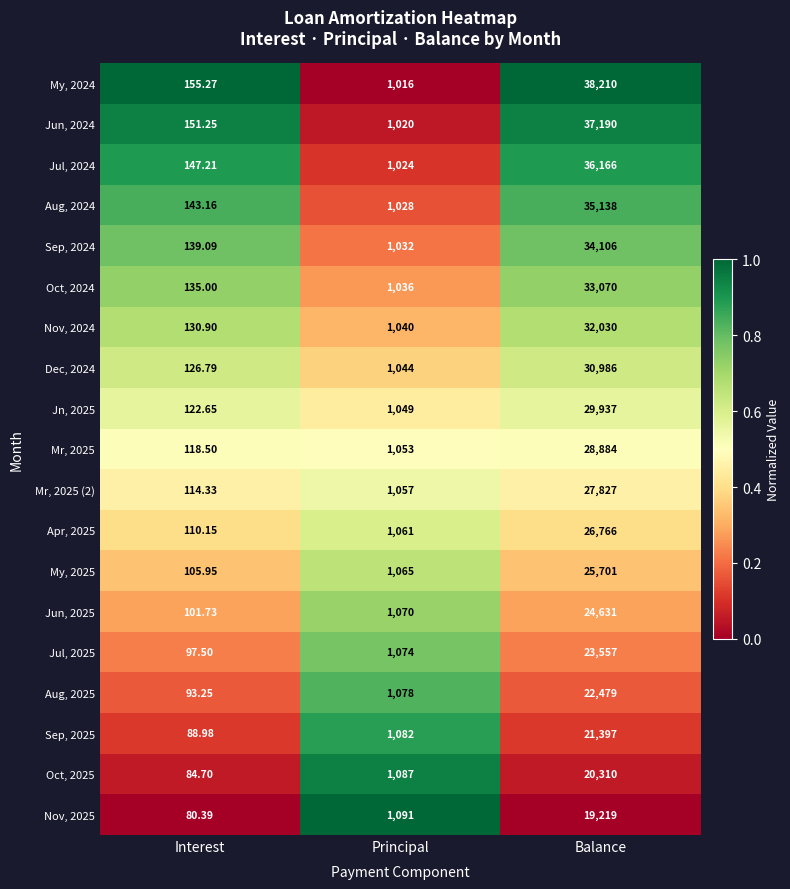

Where is Jul, 2025 nearest to the value 11827?

Principal